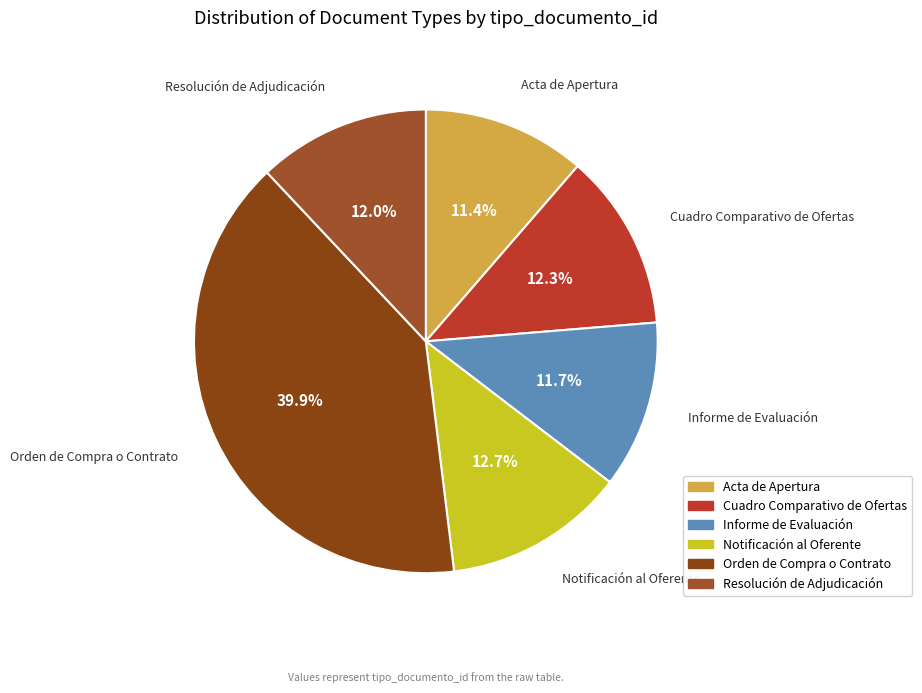

Is Cuadro Comparativo de Ofertas the majority of the pie?

No